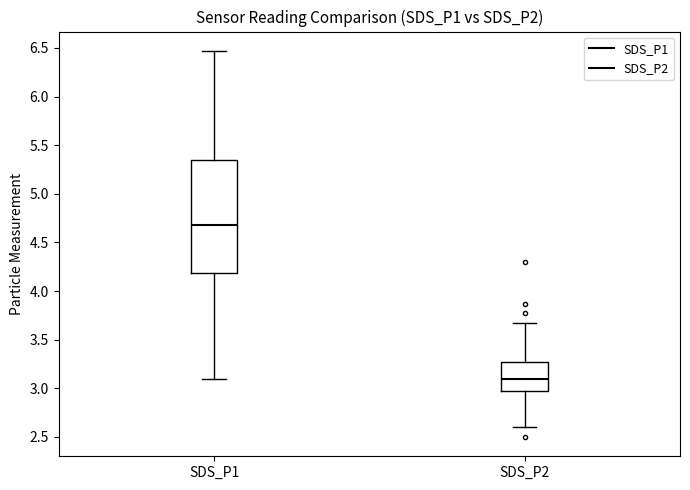

Where does the lower whisker of the box for SDS_P2 end on the y-axis? The values are not printed on the chart, so give them approximately, as read against the axis.

2.60